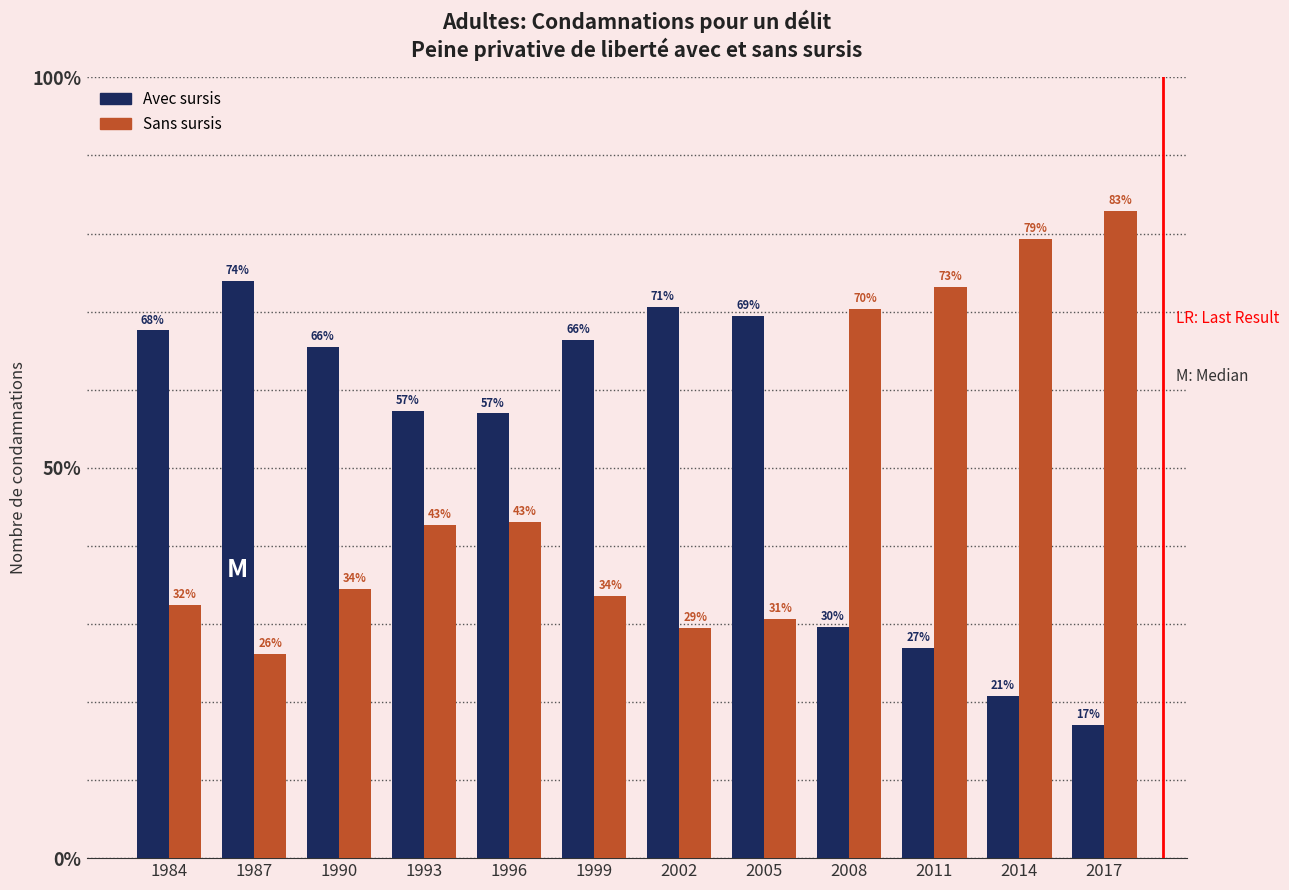

What is the value of the Avec sursis bar at the 7th from the left?

70.6